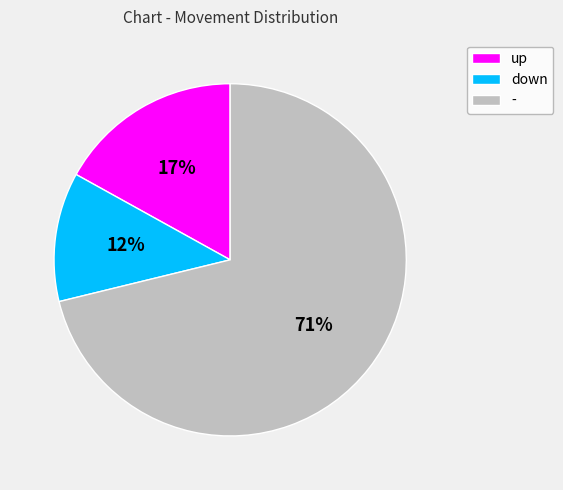

Is it true that down is 12% of the pie?

True